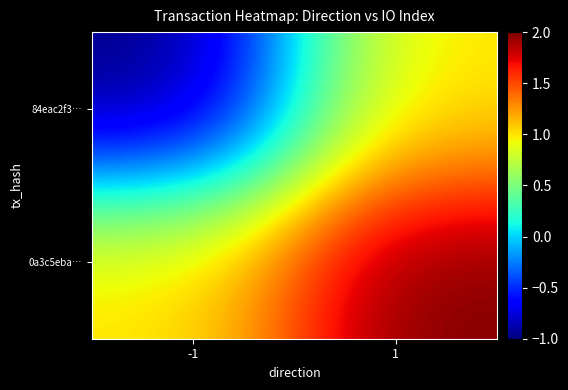

At which category does the chart reach its minimum across all series?

-1